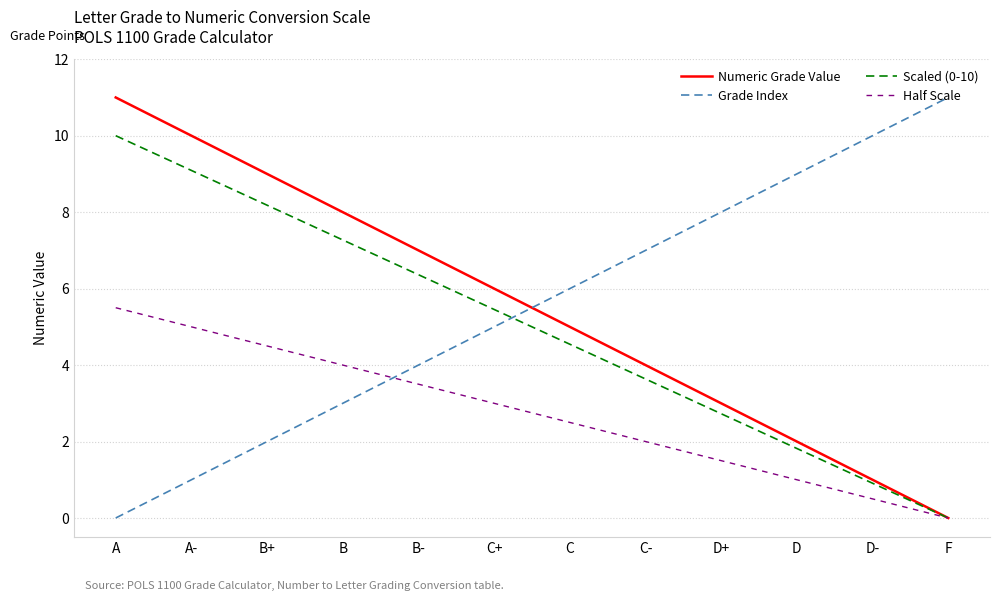

How many intersections are there between Scaled (0-10) and Grade Index?

1